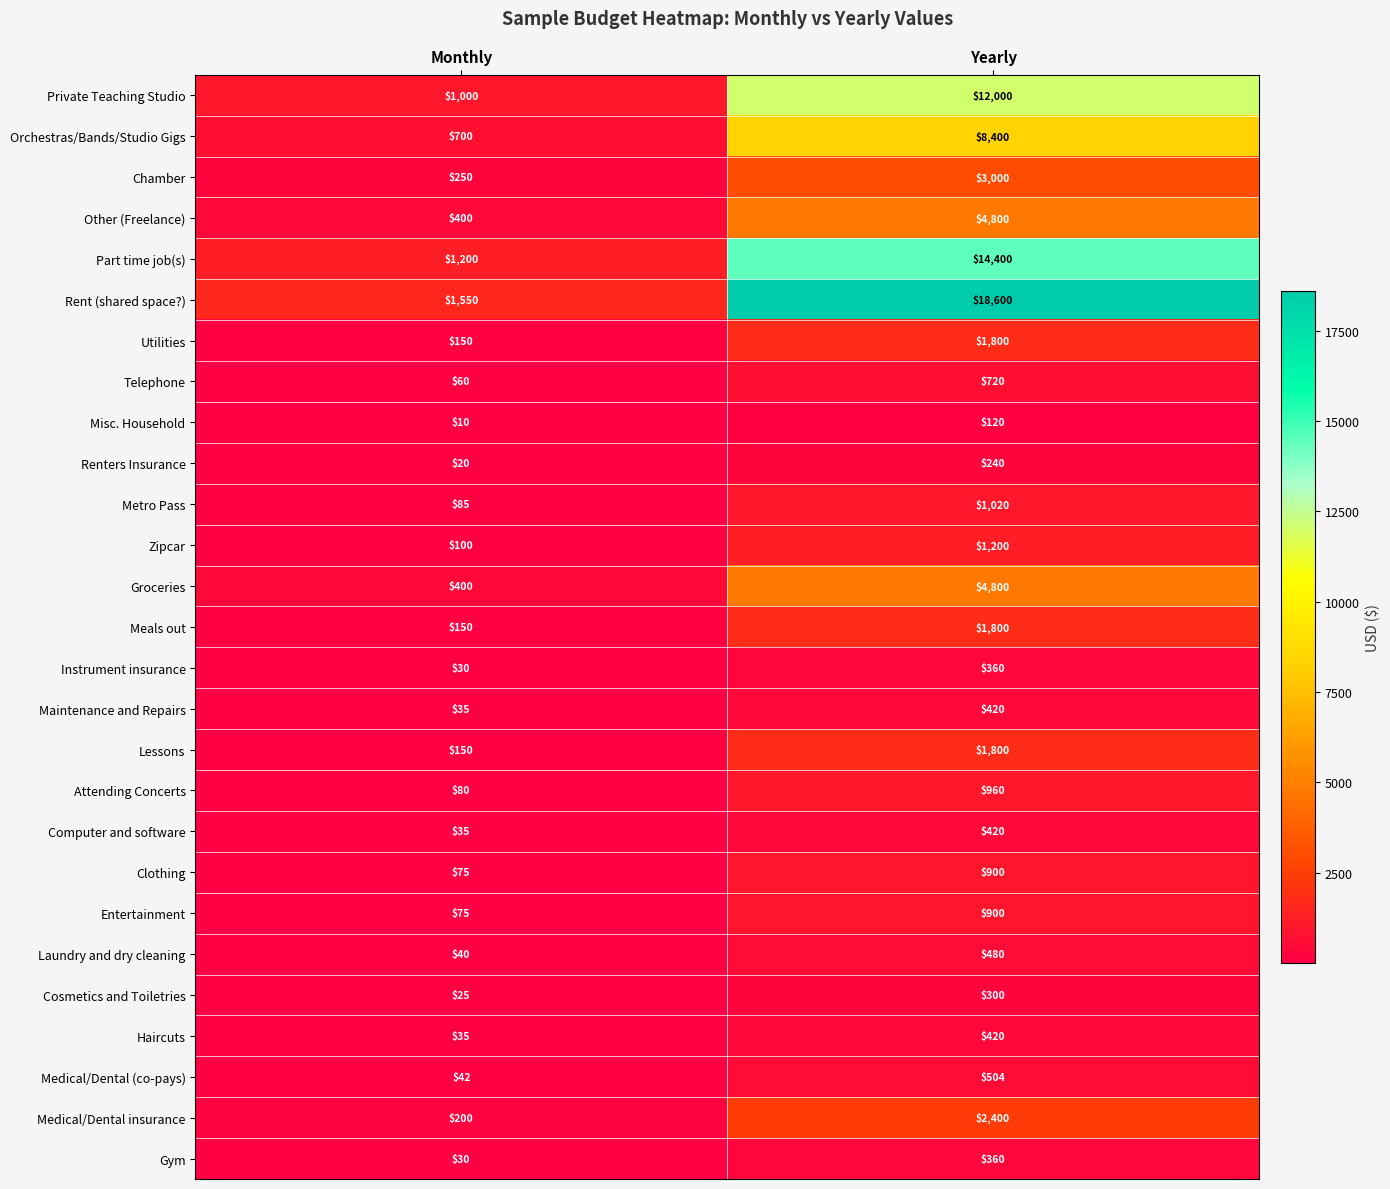

What is the smallest value displayed?

10